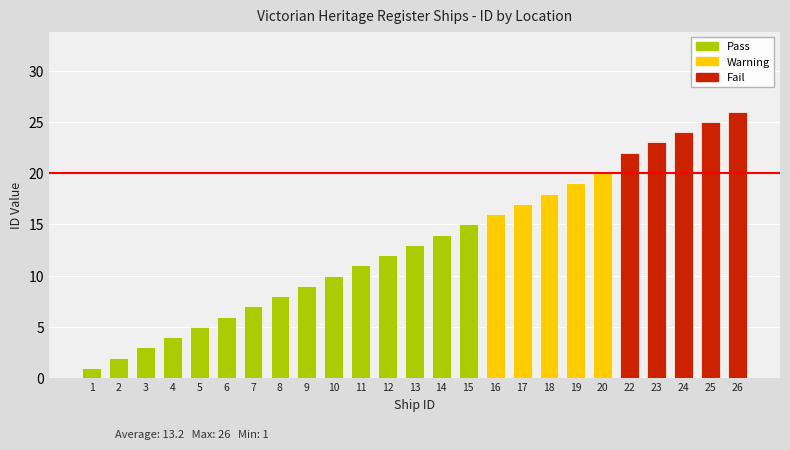

List the labels in order of value, smallest first.

1, 2, 3, 4, 5, 6, 7, 8, 9, 10, 11, 12, 13, 14, 15, 16, 17, 18, 19, 20, 22, 23, 24, 25, 26